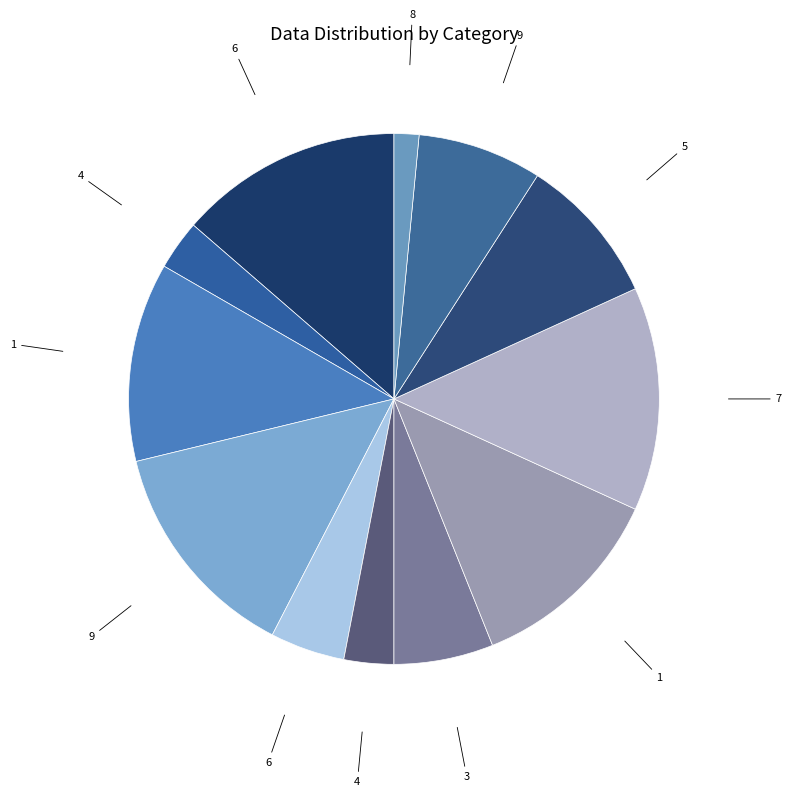

Count the number of slices in the pie.

12